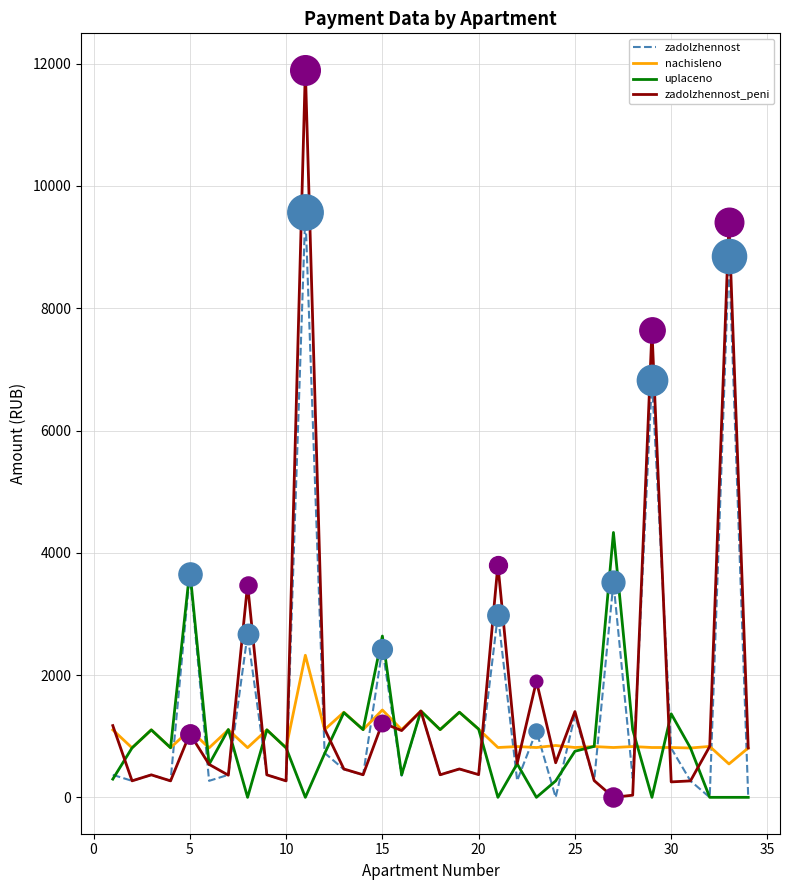

Which series has the largest range (max minus min)?

zadolzhennost_peni